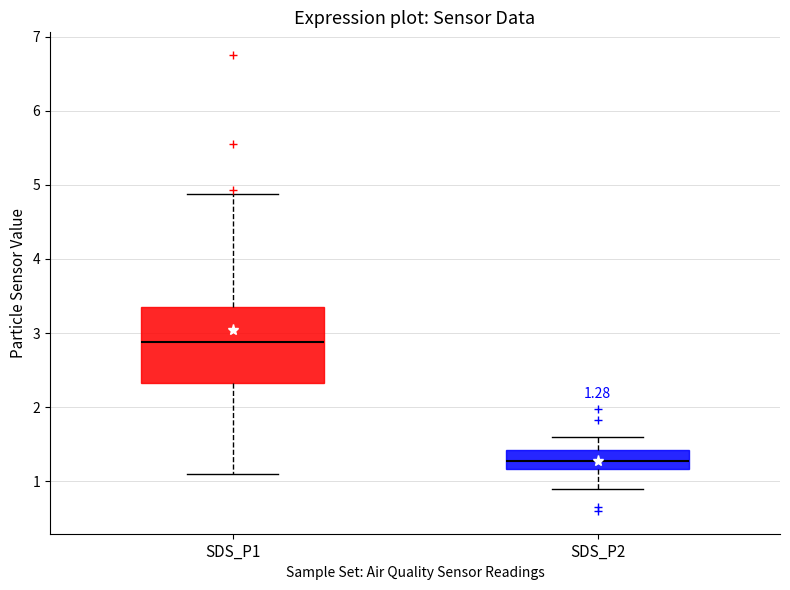

Which box has the lowest median line?

SDS_P2